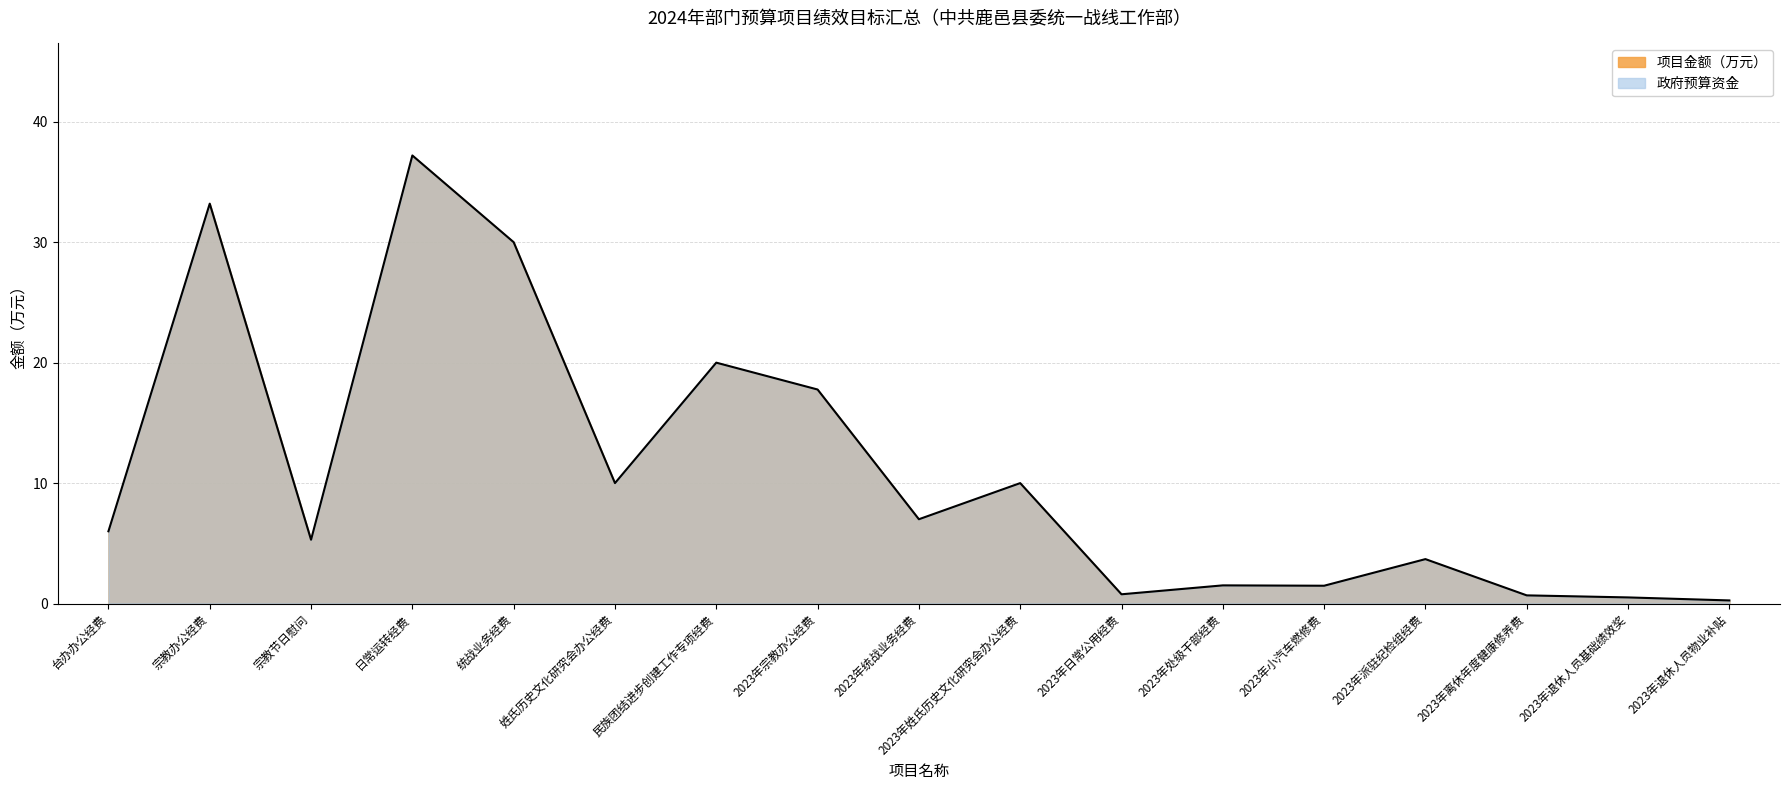

How many interior local peaks (higher than both neighbors) does the data have?

6